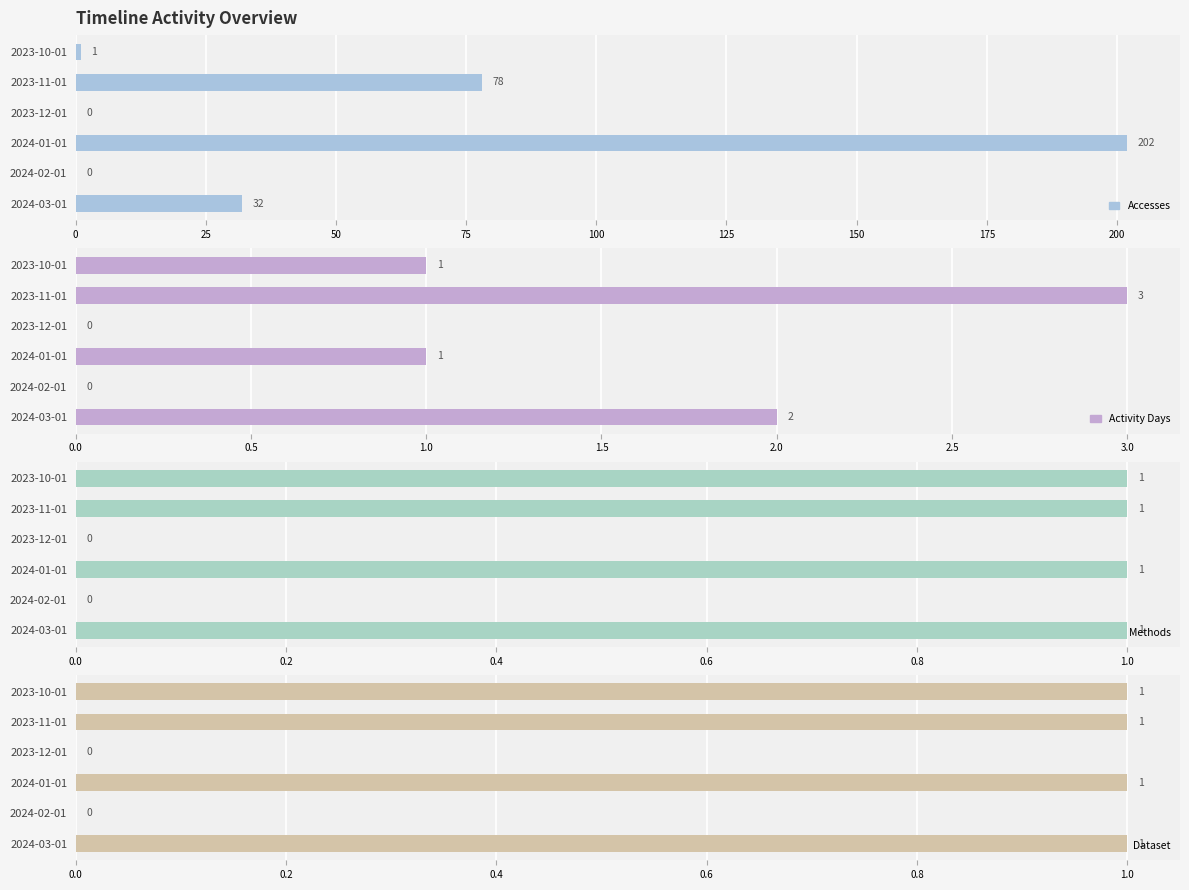

Rank the series by their maximum value, from lowest to highest.

Methods, Dataset, Activity Days, Accesses